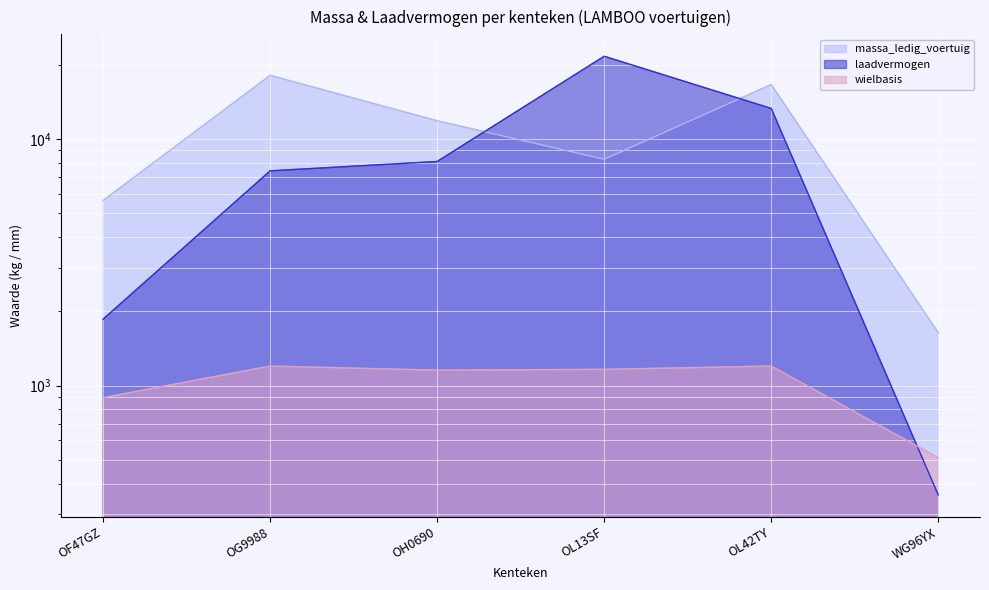

What is the label of the 4th point from the left?

OL13SF